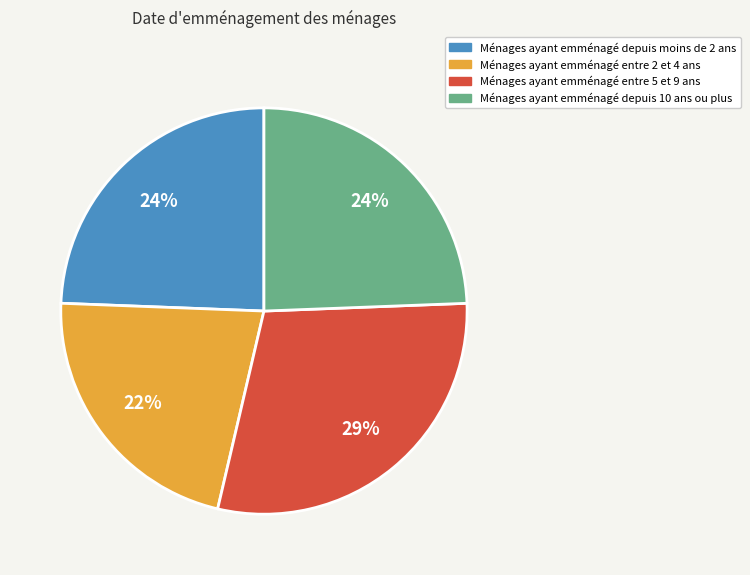

Is there any slice that represents more than half of the pie?

No